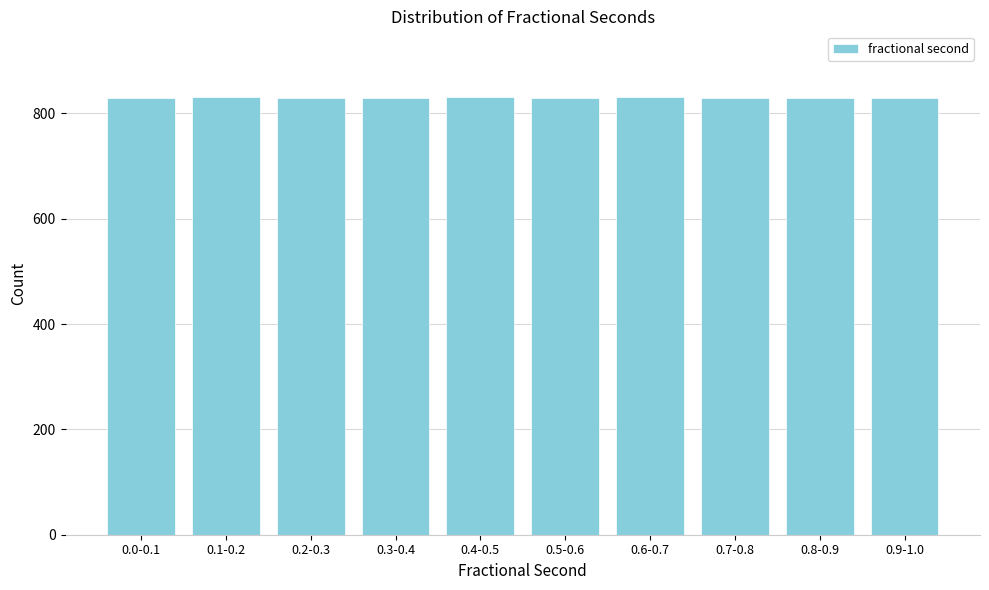

Approximately how many times larger is the value at 0.9-1.0 compared to 0.4-0.5?

1.0